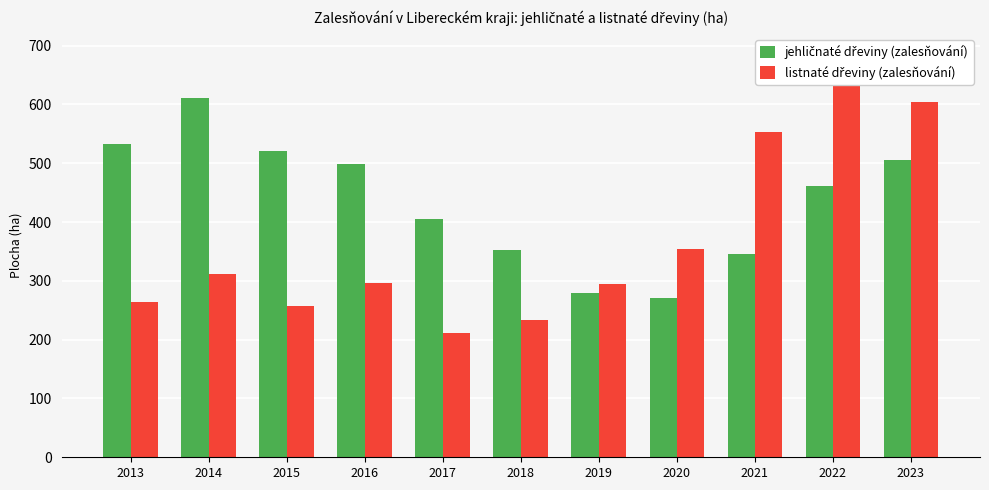

Does the chart contain stacked bars?

No